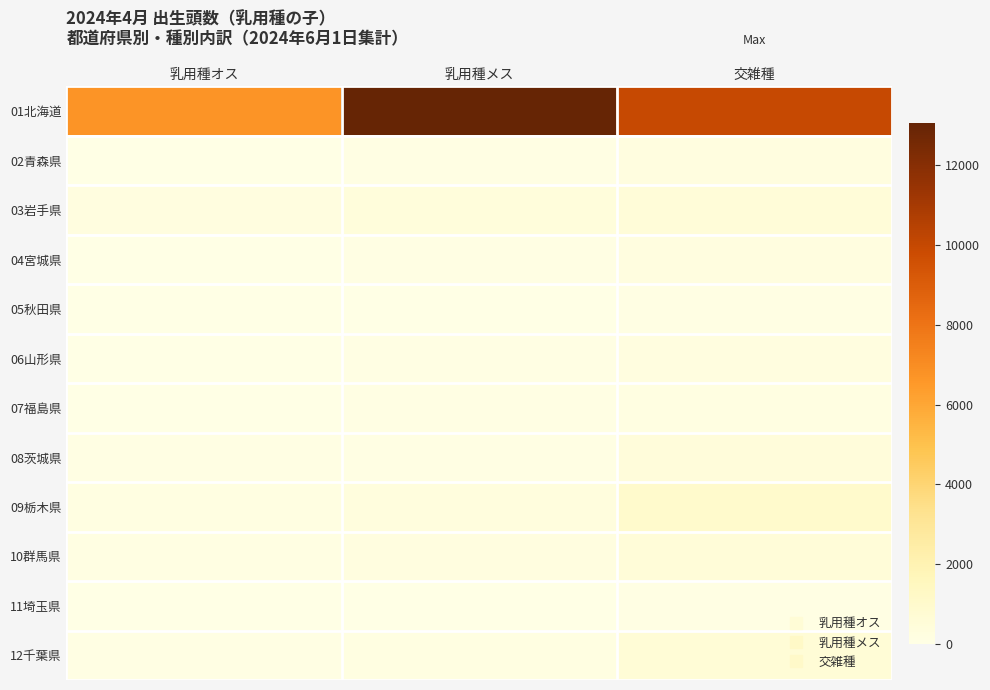

Reading left to right, transcribe all the data shown in this chart.

01北海道: 乳用種オス=6728	乳用種メス=13075	交雑種=9976
02青森県: 乳用種オス=40	乳用種メス=79	交雑種=248
03岩手県: 乳用種オス=221	乳用種メス=392	交雑種=523
04宮城県: 乳用種オス=51	乳用種メス=84	交雑種=210
05秋田県: 乳用種オス=14	乳用種メス=29	交雑種=53
06山形県: 乳用種オス=27	乳用種メス=58	交雑種=246
07福島県: 乳用種オス=39	乳用種メス=90	交雑種=186
08茨城県: 乳用種オス=61	乳用種メス=76	交雑種=427
09栃木県: 乳用種オス=193	乳用種メス=336	交雑種=988
10群馬県: 乳用種オス=111	乳用種メス=248	交雑種=521
11埼玉県: 乳用種オス=24	乳用種メス=29	交雑種=91
12千葉県: 乳用種オス=76	乳用種メス=178	交雑種=584